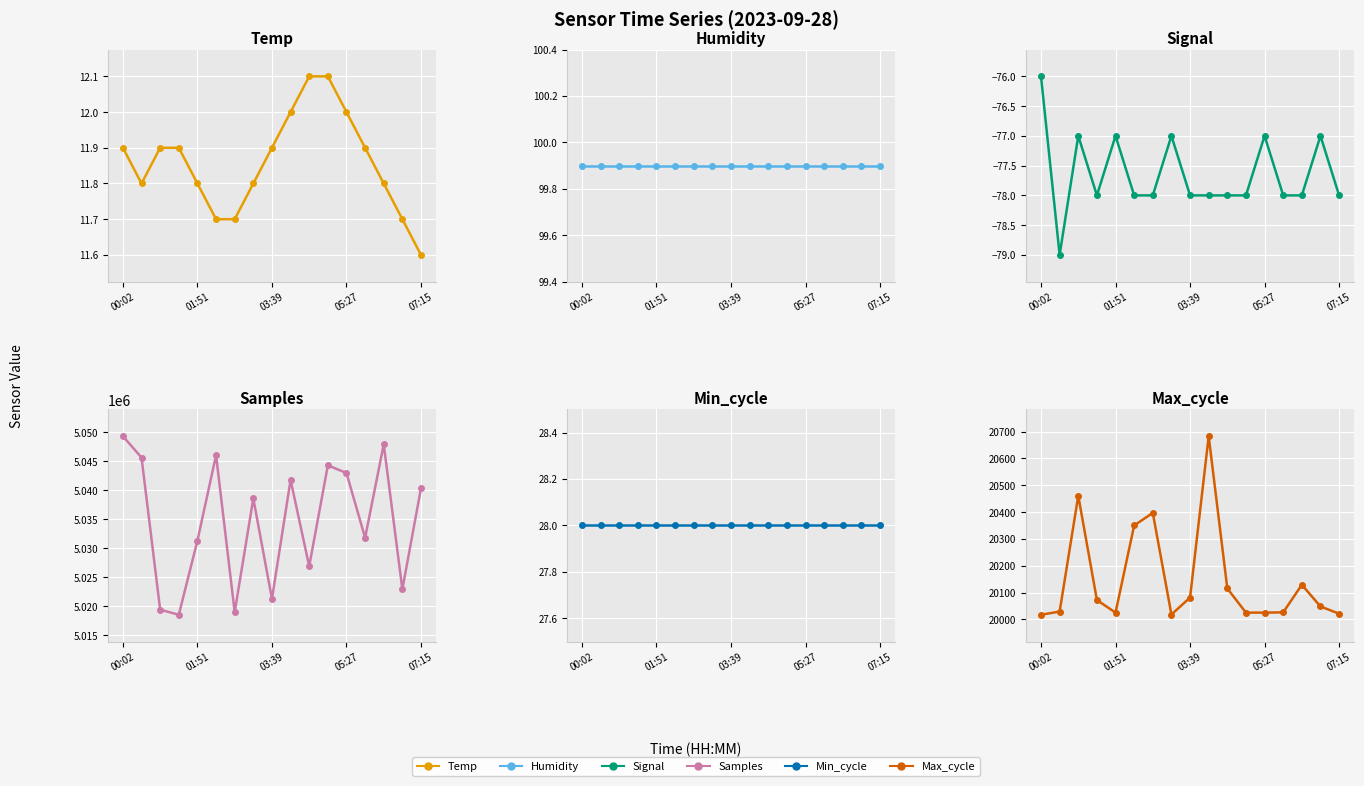

What is the difference between the highest and lowest values at 10?

5026963.0